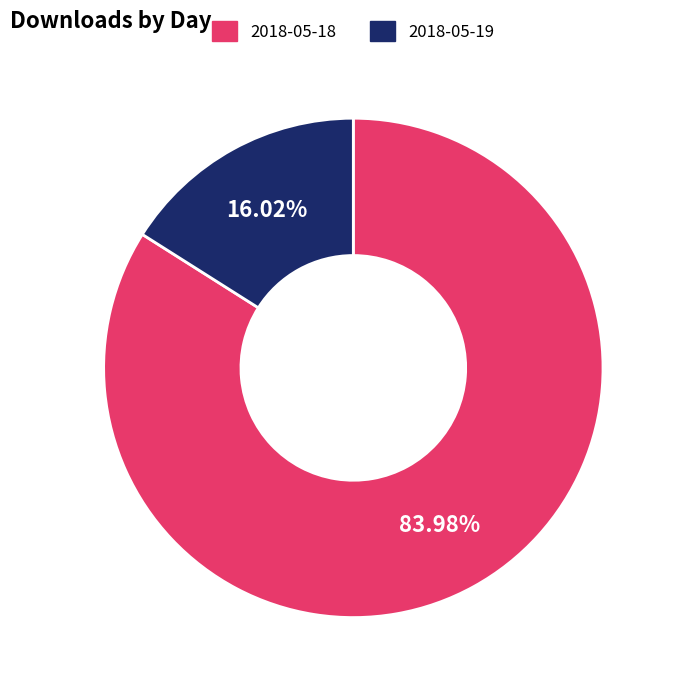

What is the largest slice in the pie chart?

2018-05-18